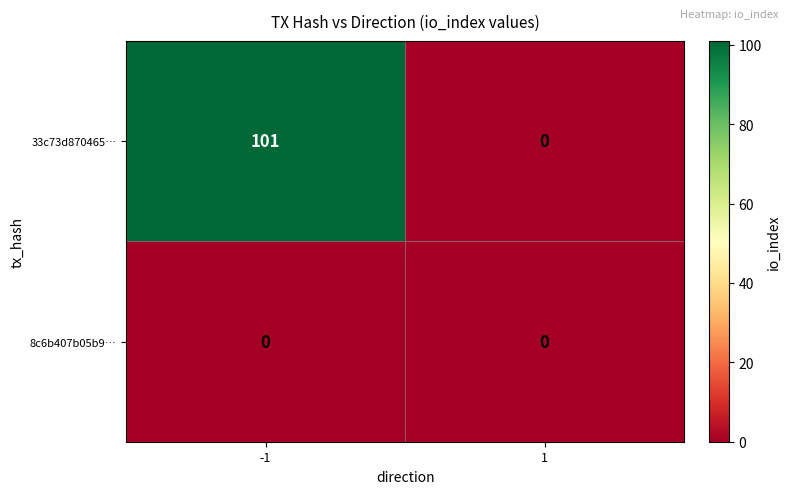

The value of 33c73d870465… at -1 is 174. True or false?

False